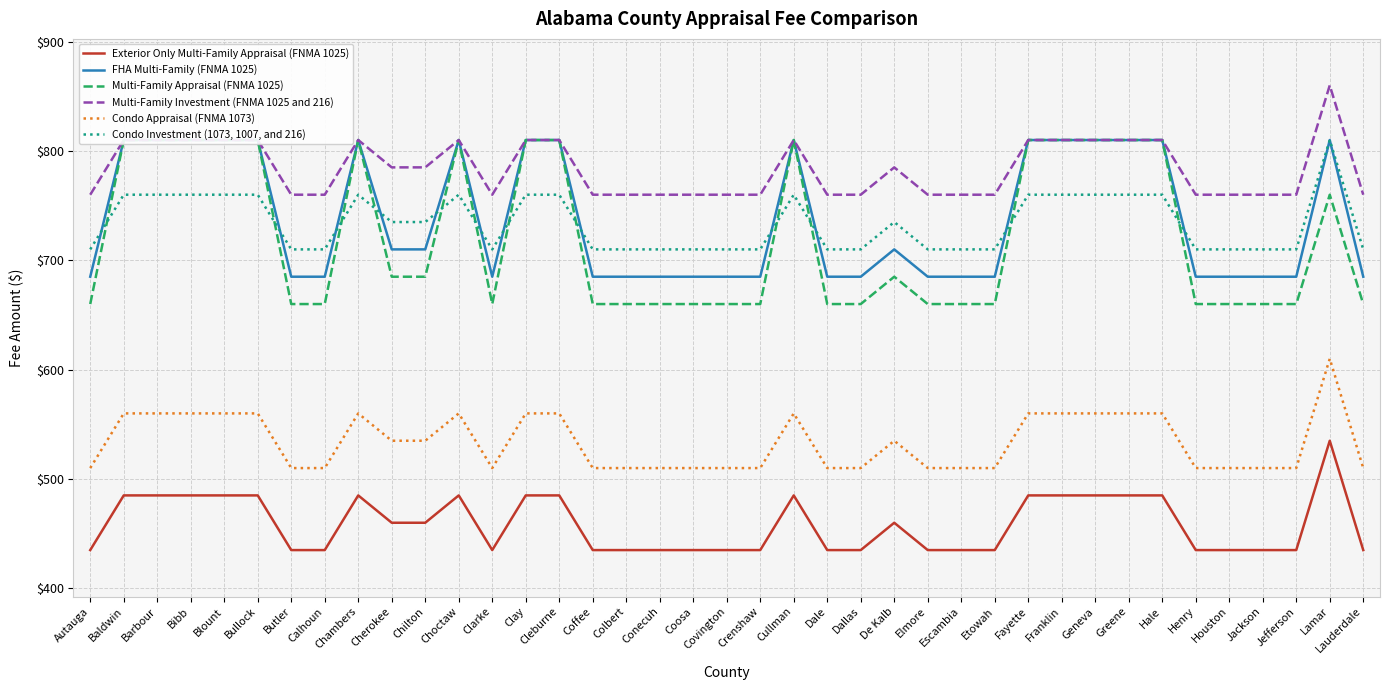

Count the number of categories in the chart.

39